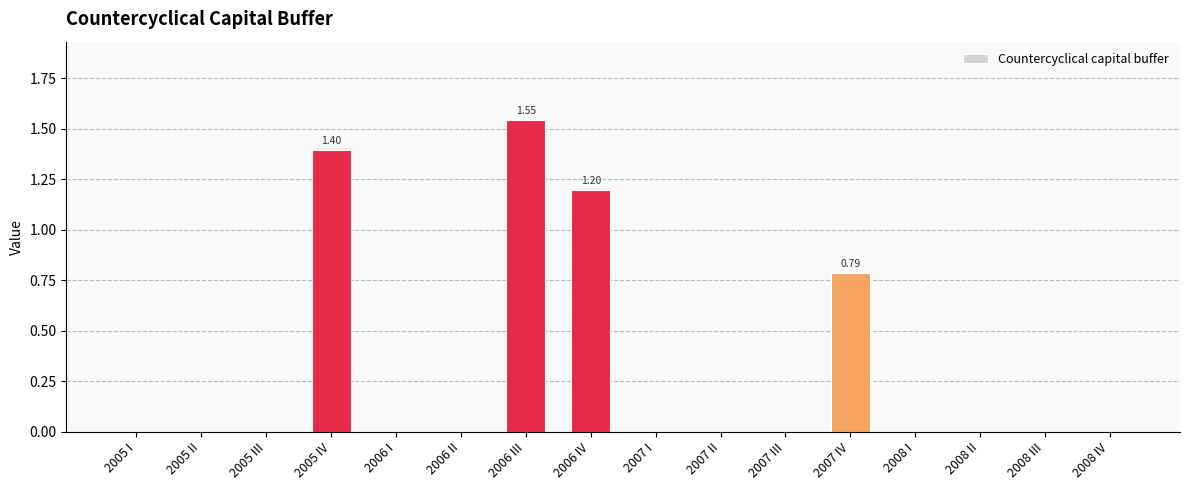

Are the bars horizontal?

No